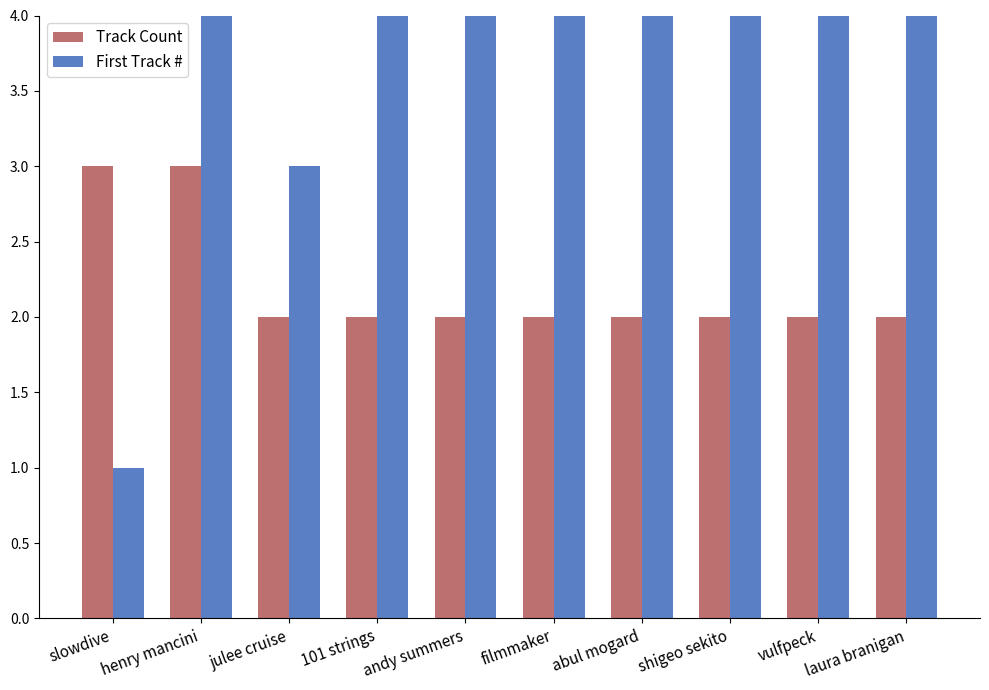

At which category is the sum across all series the highest?

laura branigan